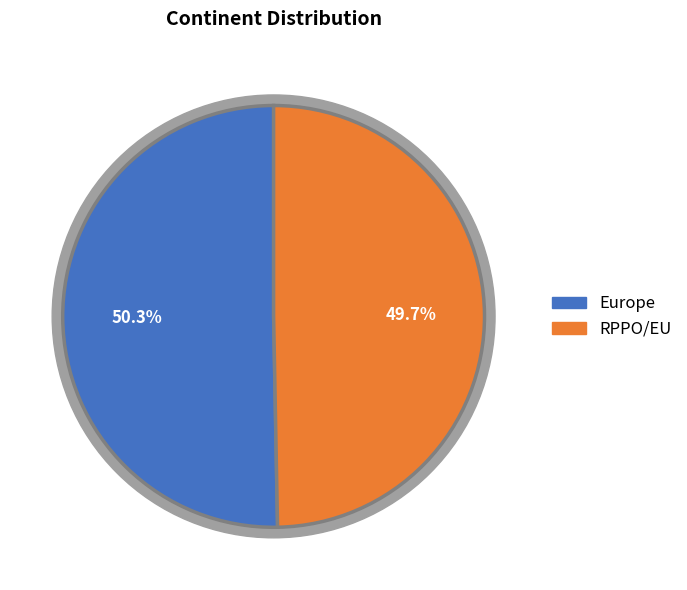

Which category accounts for the majority?

Europe